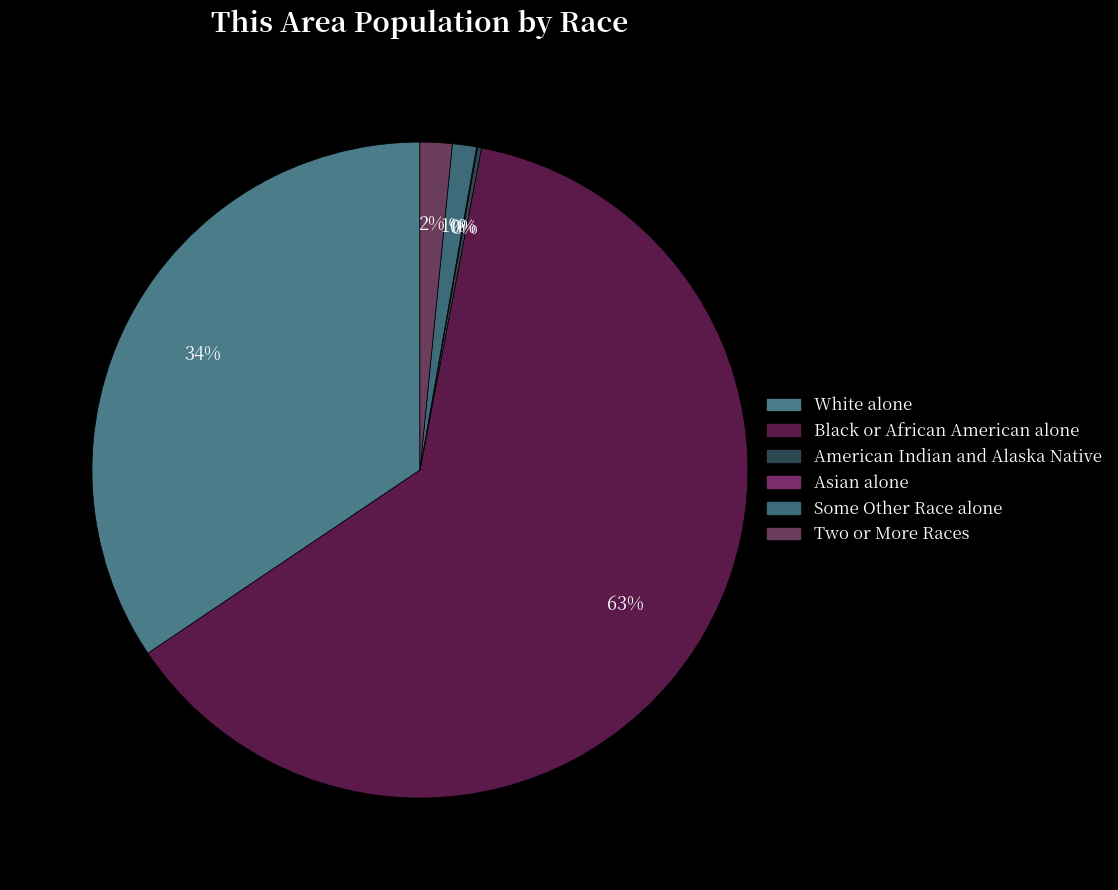

Is there any slice that represents more than half of the pie?

Yes